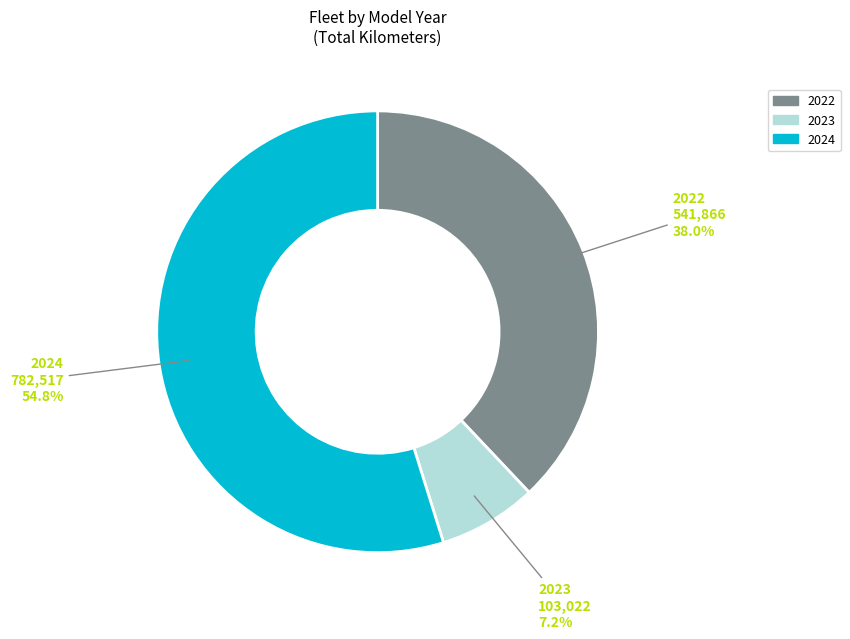

What is the ratio of the value at 2022 to the value at 2024?

0.7